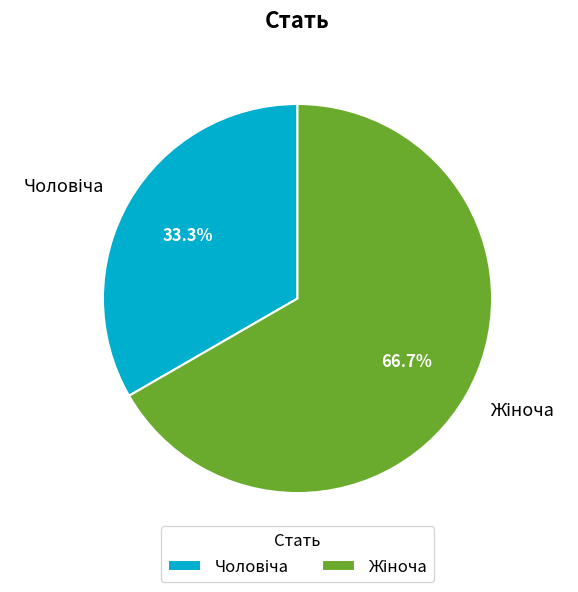

To the nearest percent, what is the difference between the largest and smallest slice percentages?

33%